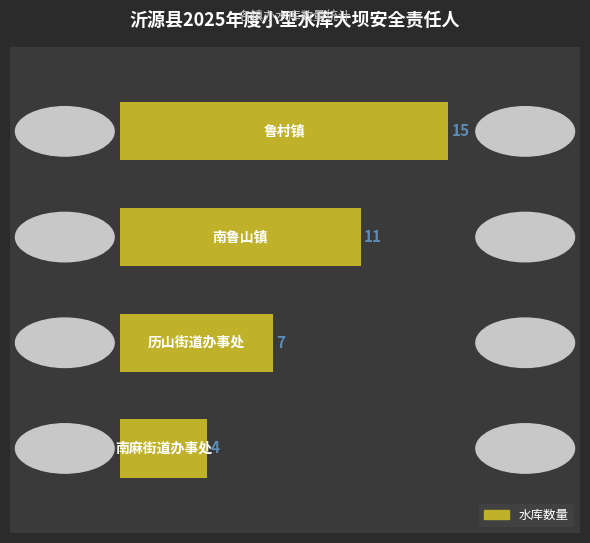

How many categories are shown in the chart?

4